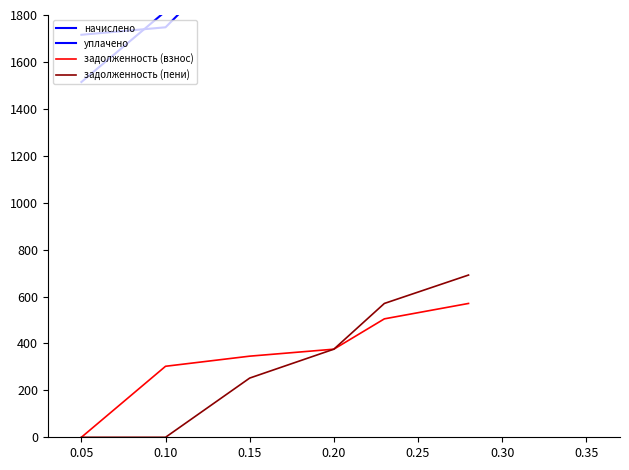

The value of задолженность (пени) at 0.10 is 334.2. True or false?

False